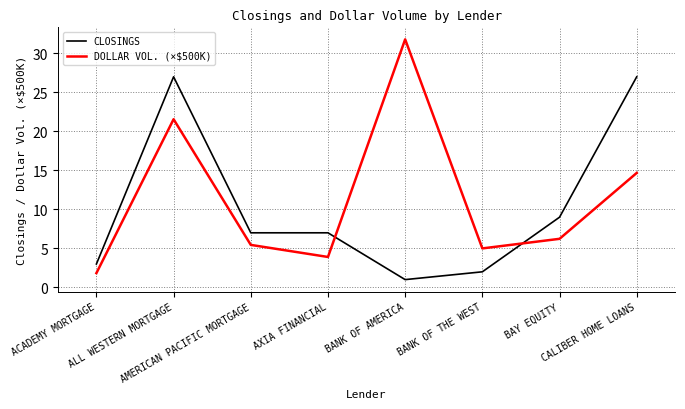

Which label corresponds to the smallest value in the chart?

BANK OF AMERICA